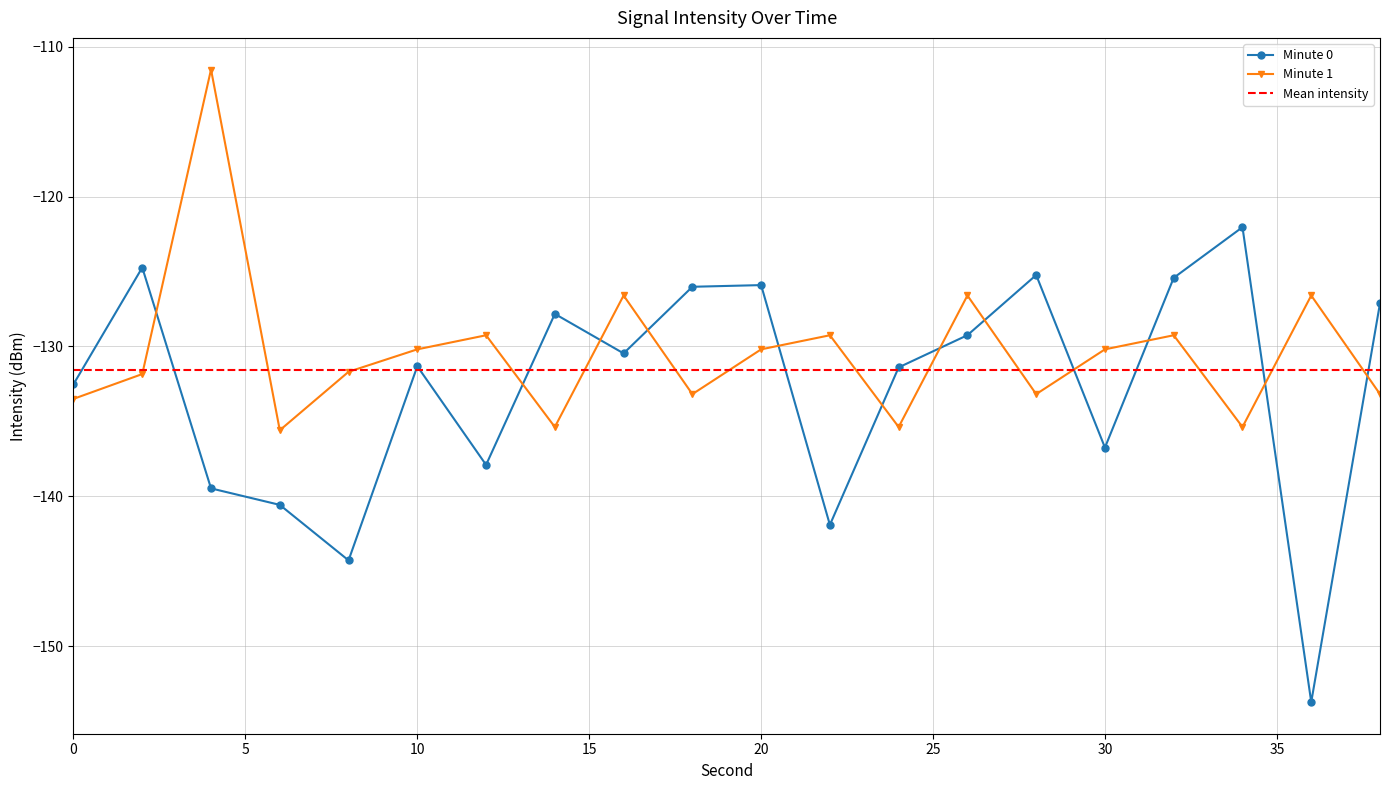

The Minute 1 series shows -130.2 at 30. True or false?

True